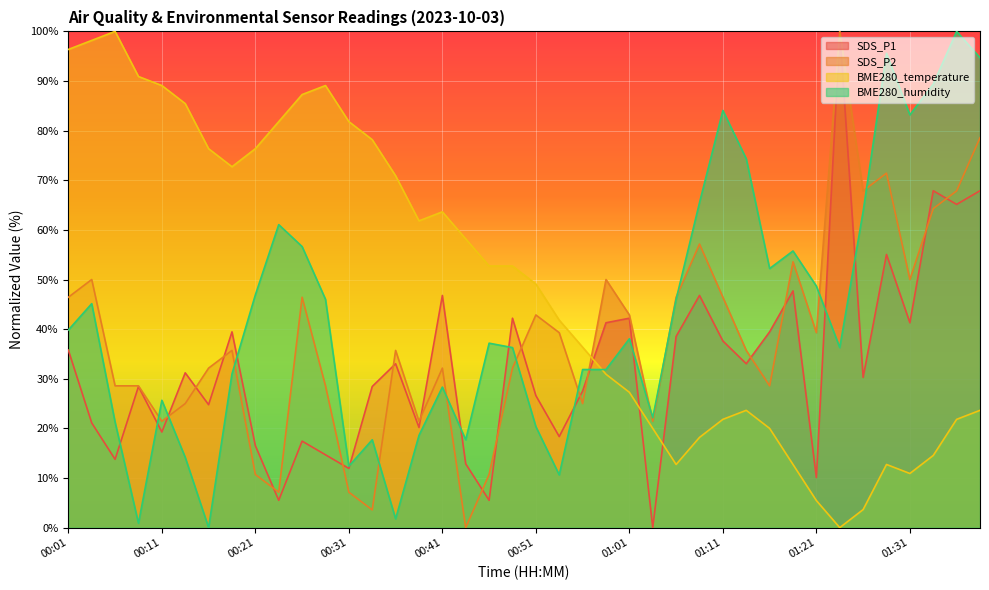

Reading left to right, extract all data points from this chart.

BME280_humidity: 39.8	45.1	21.2	0.9	25.7	14.2	0.0	31.0	46.9	61.1	56.6	46.0	12.4	17.7	1.8	18.6	28.3	17.7	37.2	36.3	20.4	10.6	31.9	31.9	38.1	22.1	46.0	65.5	84.1	74.3	52.2	55.8	48.7	36.3	63.7	95.6	83.2	89.4	100.0	94.7
BME280_temperature: 96.4	98.2	100.0	90.9	89.1	85.5	76.4	72.7	76.4	81.8	87.3	89.1	81.8	78.2	70.9	61.8	63.6	58.2	52.7	52.7	49.1	41.8	36.4	30.9	27.3	20.0	12.7	18.2	21.8	23.6	20.0	12.7	5.5	0.0	3.6	12.7	10.9	14.5	21.8	23.6
SDS_P1: 35.8	21.1	13.8	28.4	19.3	31.2	24.8	39.4	16.5	5.5	17.4	14.7	11.9	28.4	33.0	20.2	46.8	12.8	5.5	42.2	26.6	18.3	27.5	41.3	42.2	0.0	38.5	46.8	37.6	33.0	39.4	47.7	10.1	100.0	30.3	55.0	41.3	67.9	65.1	67.9
SDS_P2: 46.4	50.0	28.6	28.6	21.4	25.0	32.1	35.7	10.7	7.1	46.4	28.6	7.1	3.6	35.7	21.4	32.1	0.0	10.7	32.1	42.9	39.3	25.0	50.0	42.9	21.4	46.4	57.1	46.4	35.7	28.6	53.6	39.3	100.0	67.9	71.4	50.0	64.3	67.9	78.6